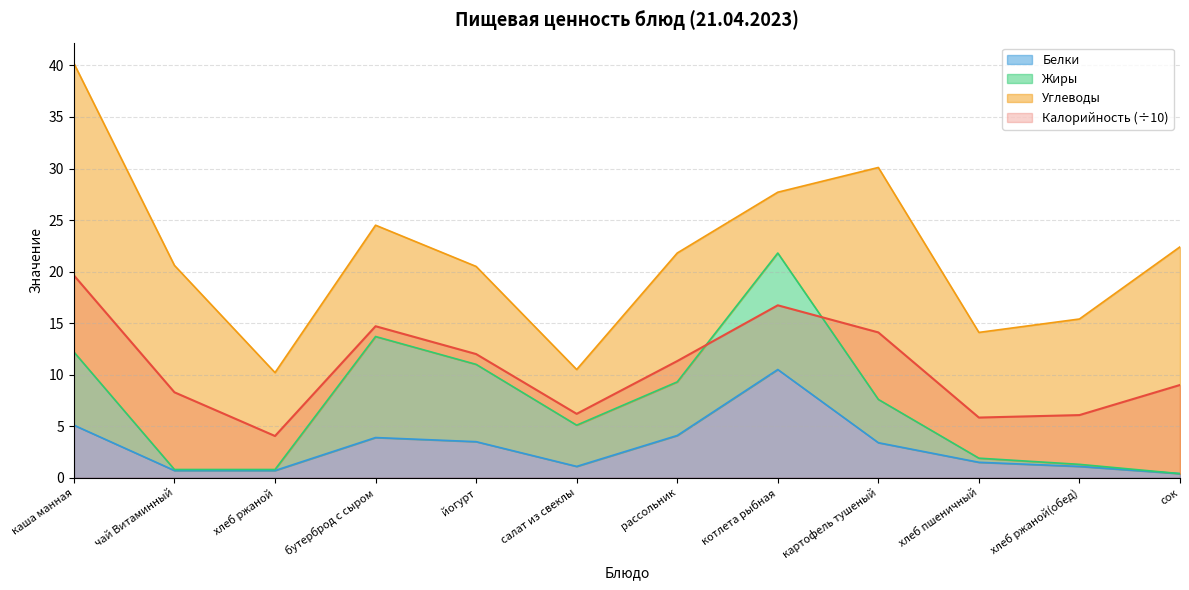

True or false: Белки and Калорийность cross at least once.

False